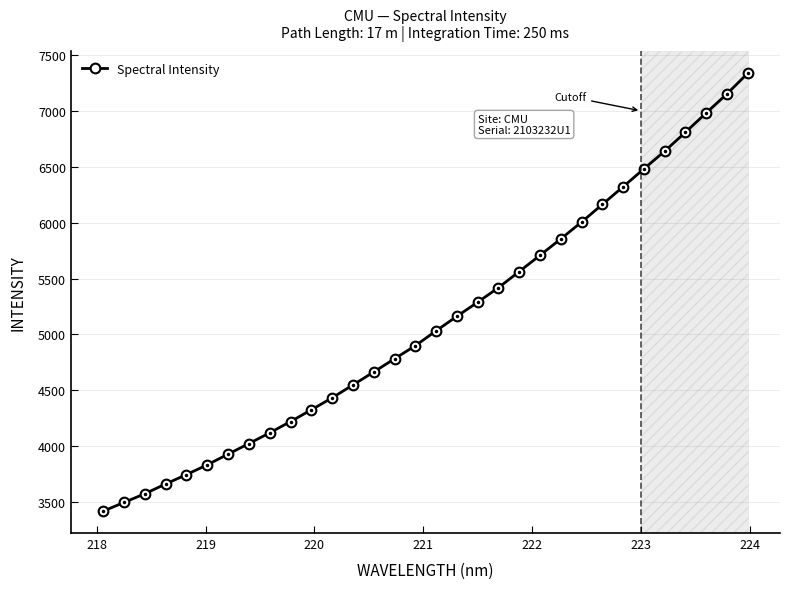

What is the value of the 2nd point from the left?

3497.0